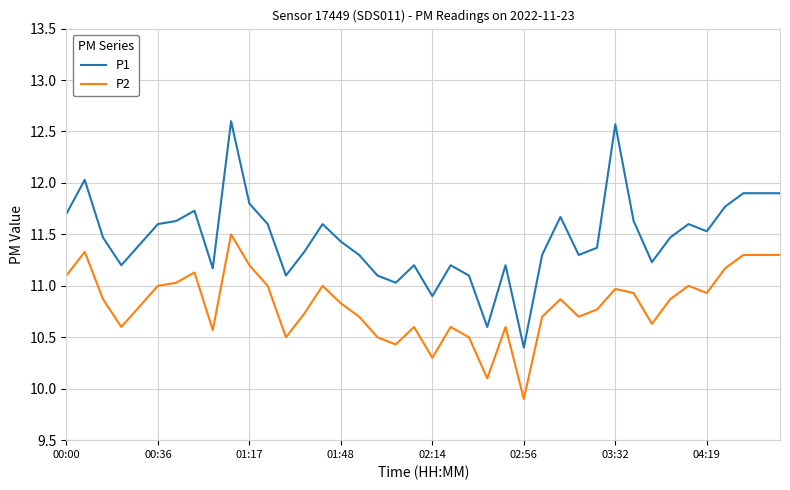

List the series in order of their peak value, lowest first.

P2, P1